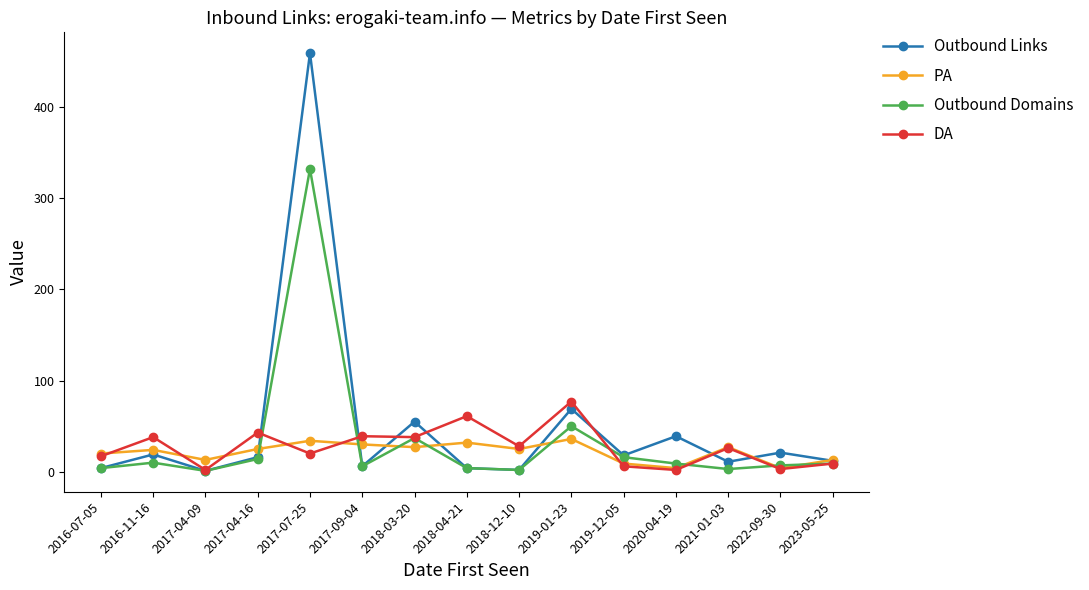

Is this an area chart (filled region under the line)?

No